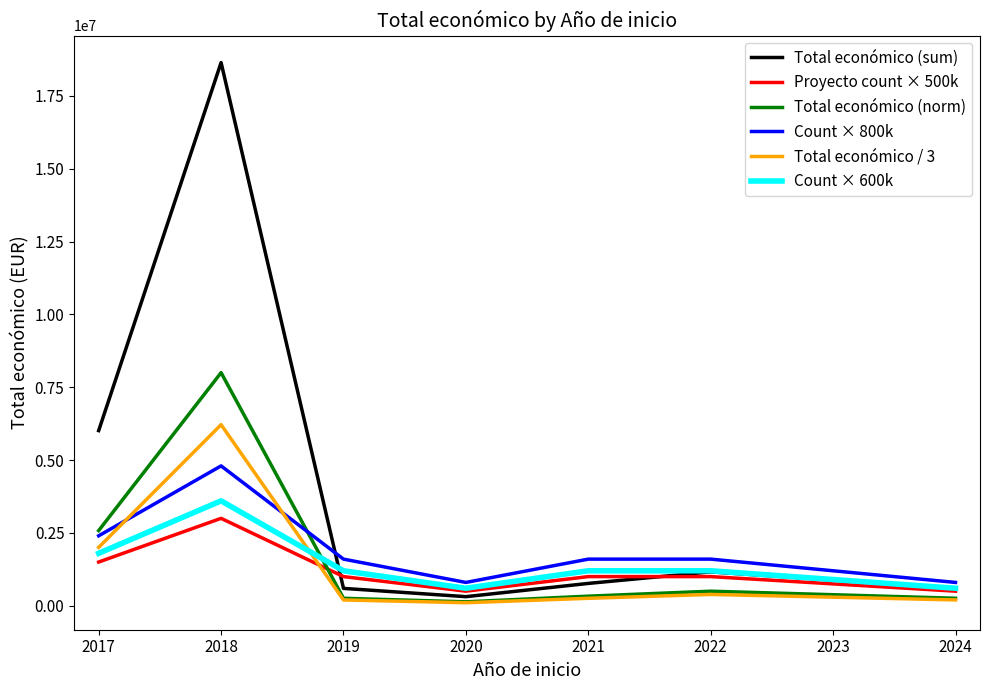

At which category is the sum across all series the highest?

2018